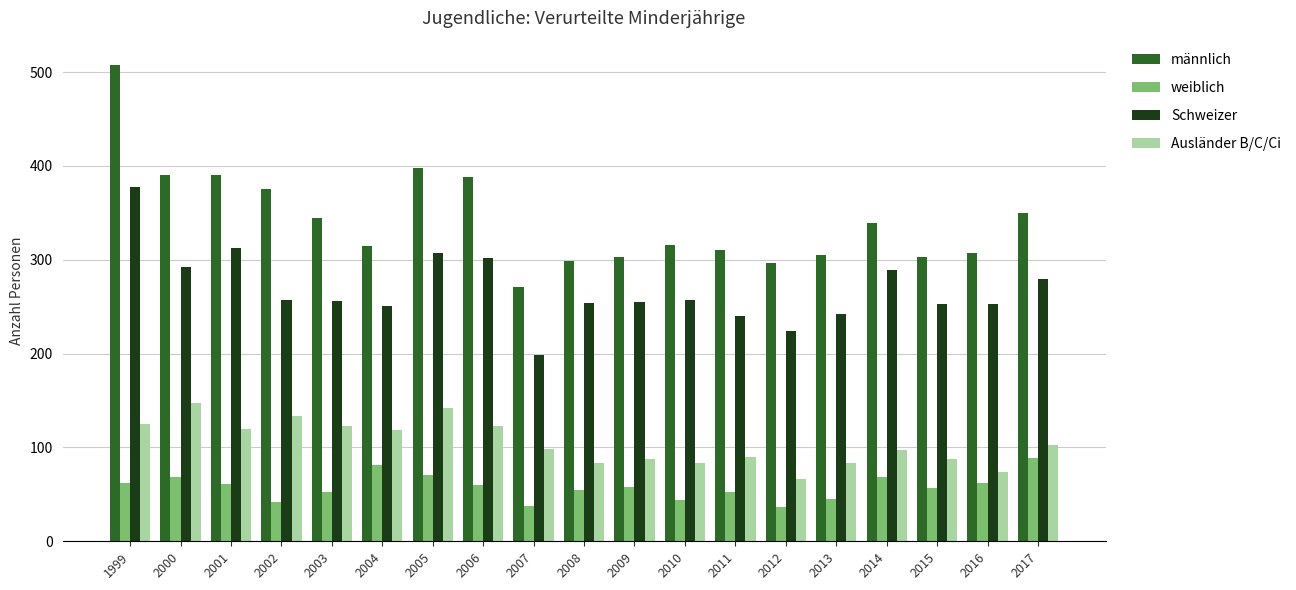

Which series changed the most between 2000 and 2003?

männlich